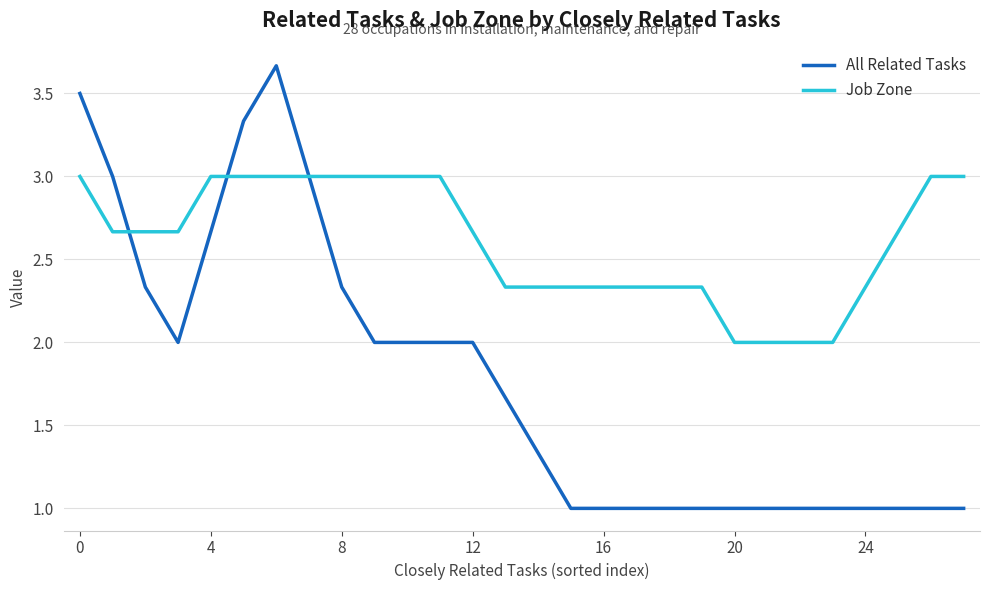

What is the highest value of the Job Zone series?

3.0